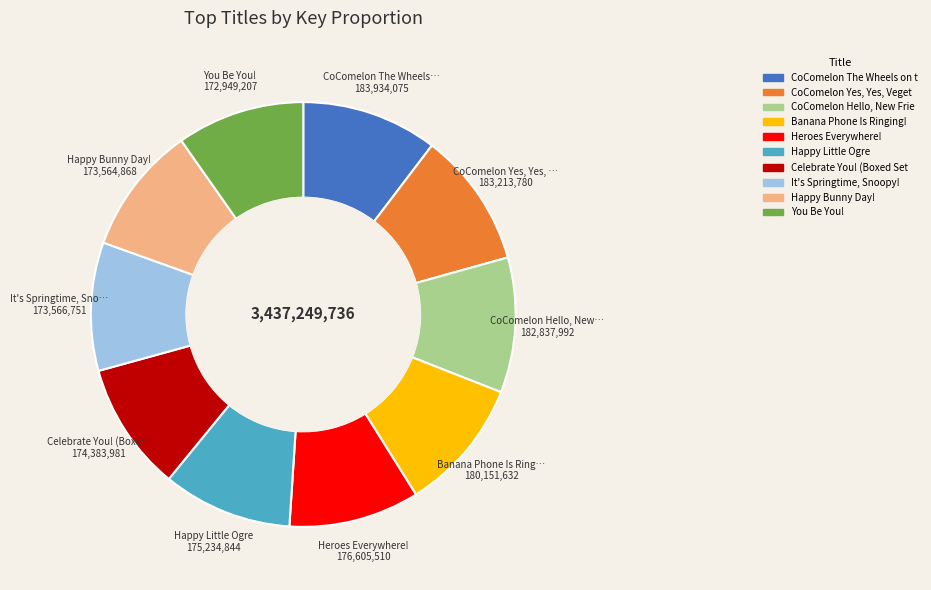

Is there any slice that represents more than half of the pie?

No